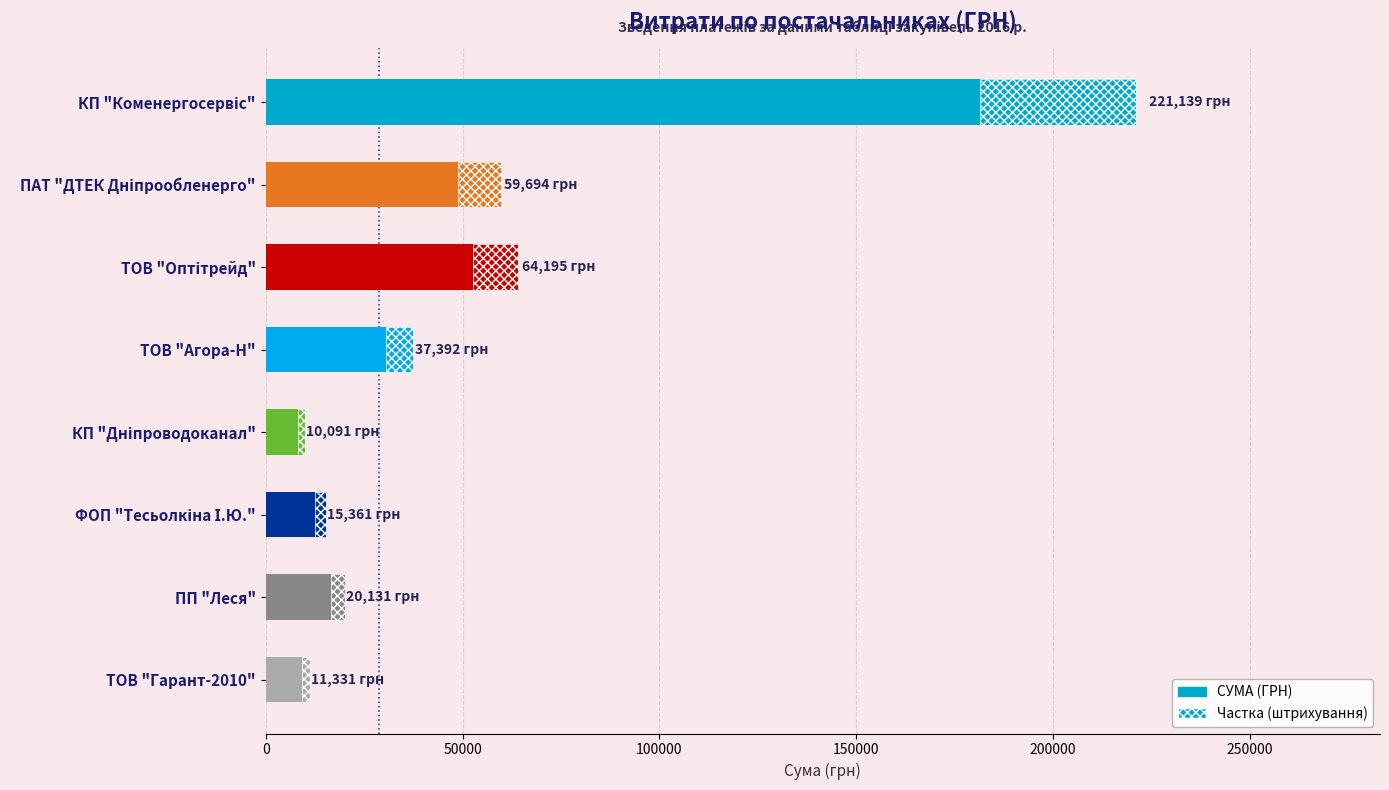

What is the minimum value shown in the chart?

10090.6